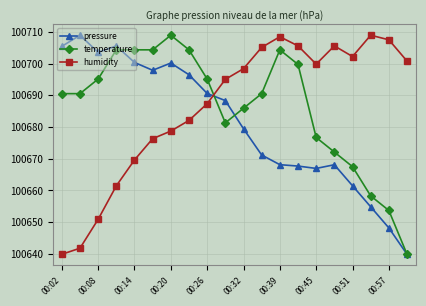

Which series ends up on top after the final intersection of humidity and temperature?

humidity